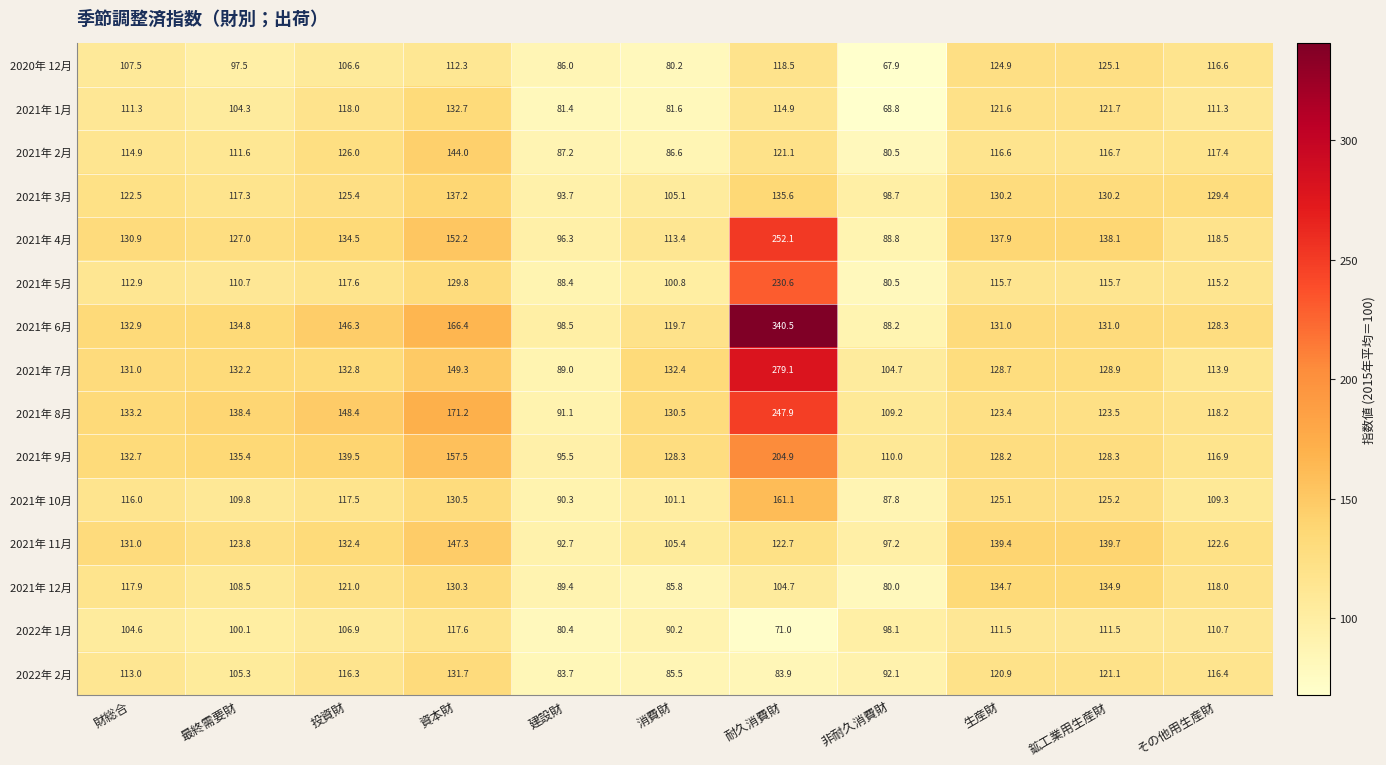

Is it true that 2021年 4月 equals 88.4 at 財総合?

False